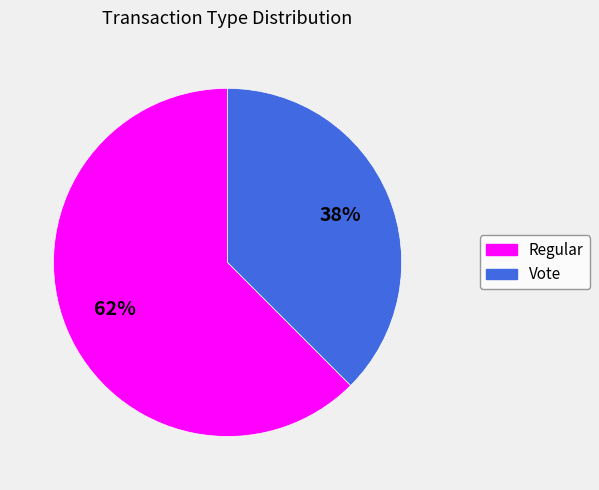

To the nearest percent, what is the average slice percentage?

50%